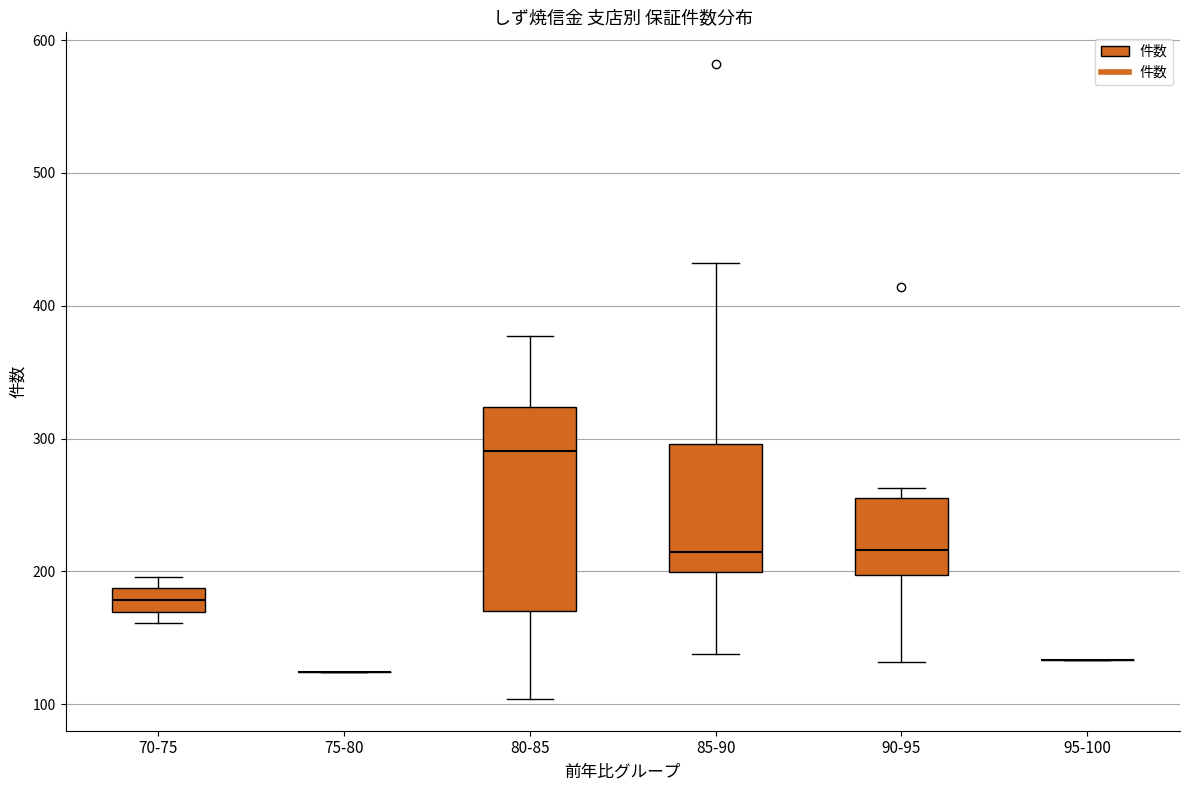

Which box is the tallest, from its lower edge to its upper edge?

80-85